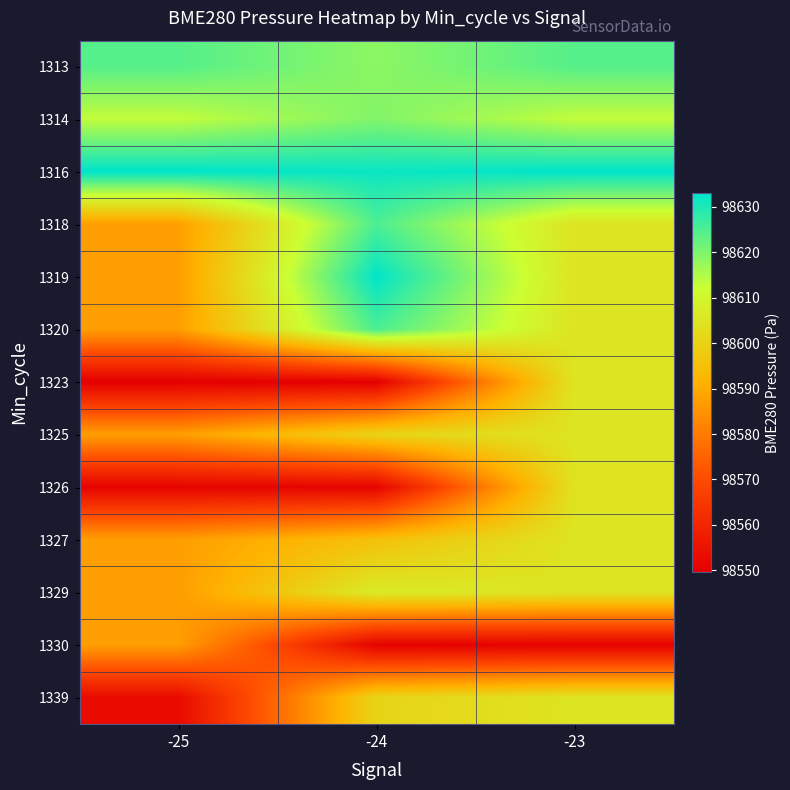

At -25, list the series in order from largest to smallest.

1316, 1313, 1314, 1318, 1319, 1320, 1325, 1327, 1329, 1330, 1339, 1326, 1323